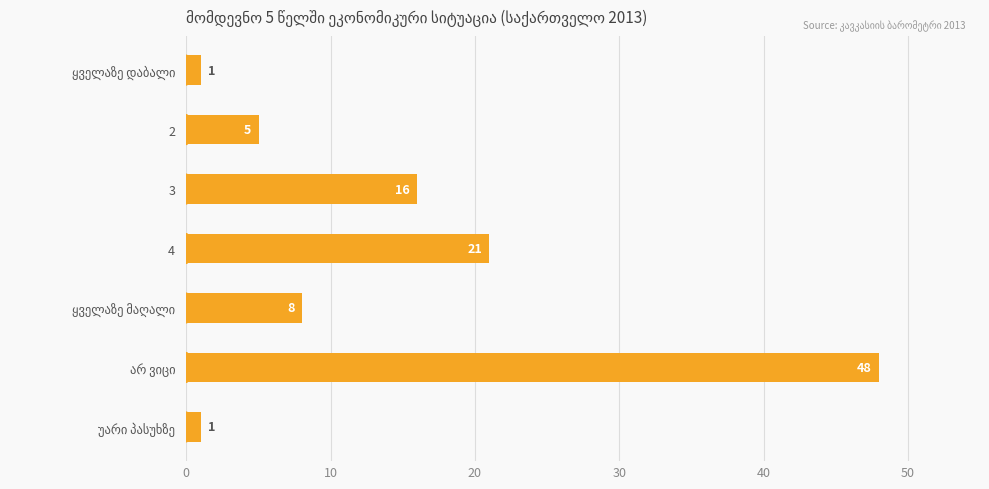

Reading bottom to top, list all the values displayed in this chart.

1	48	8	21	16	5	1